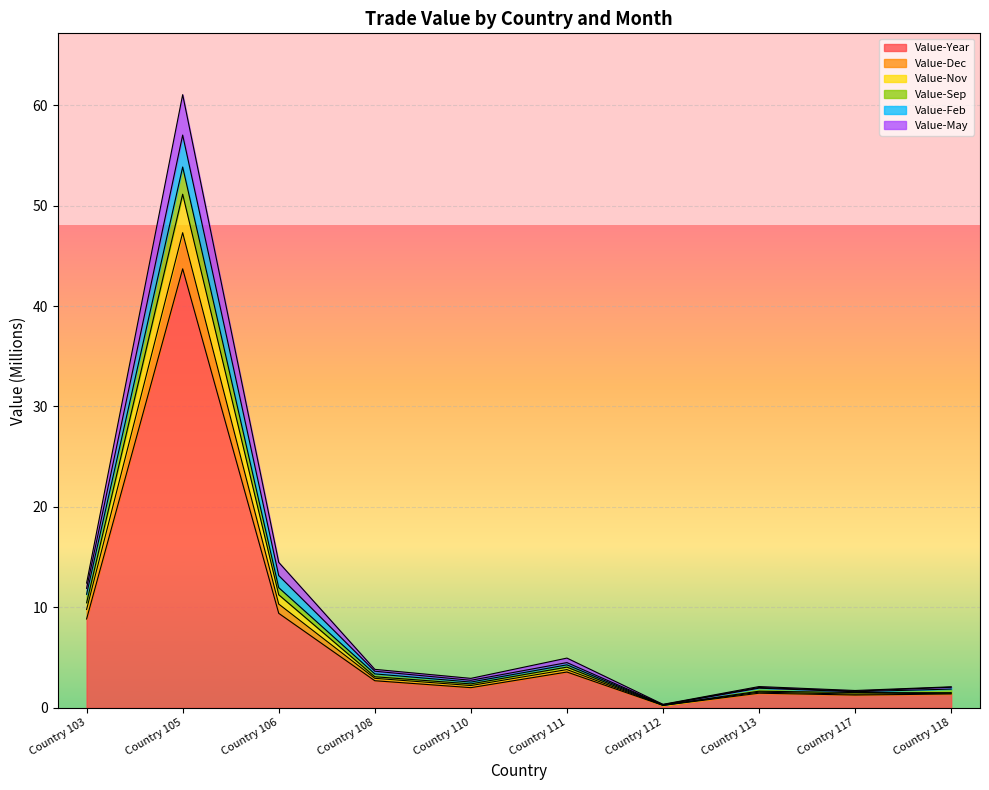

Which category has the highest value in the Value-Year series?

Country 105